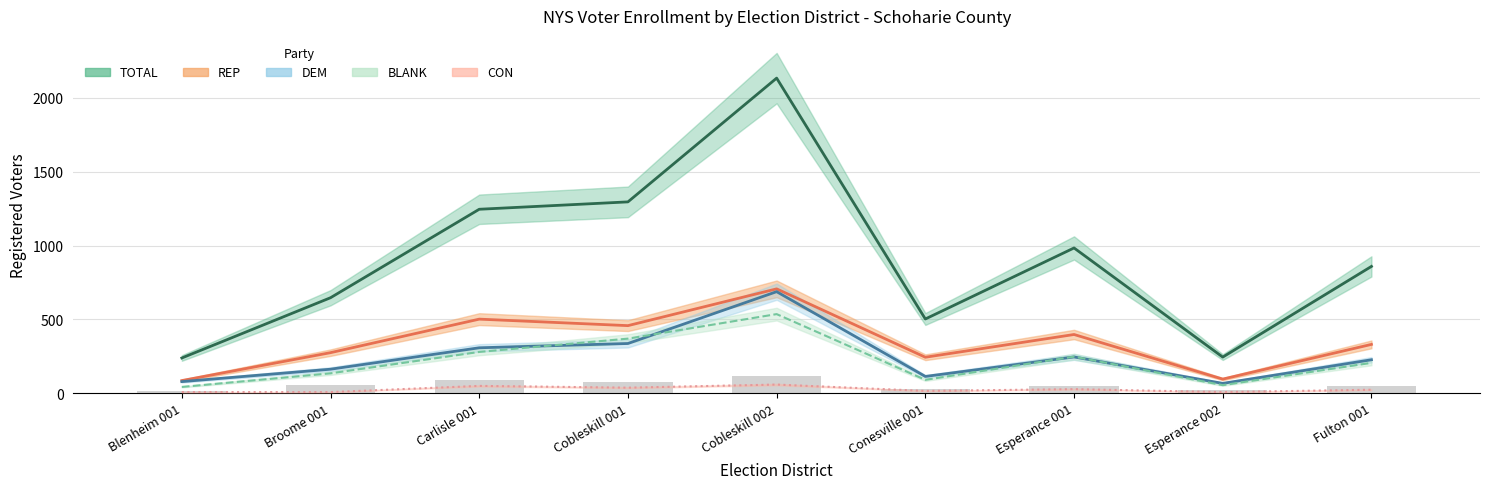

What is the smallest value displayed?

8